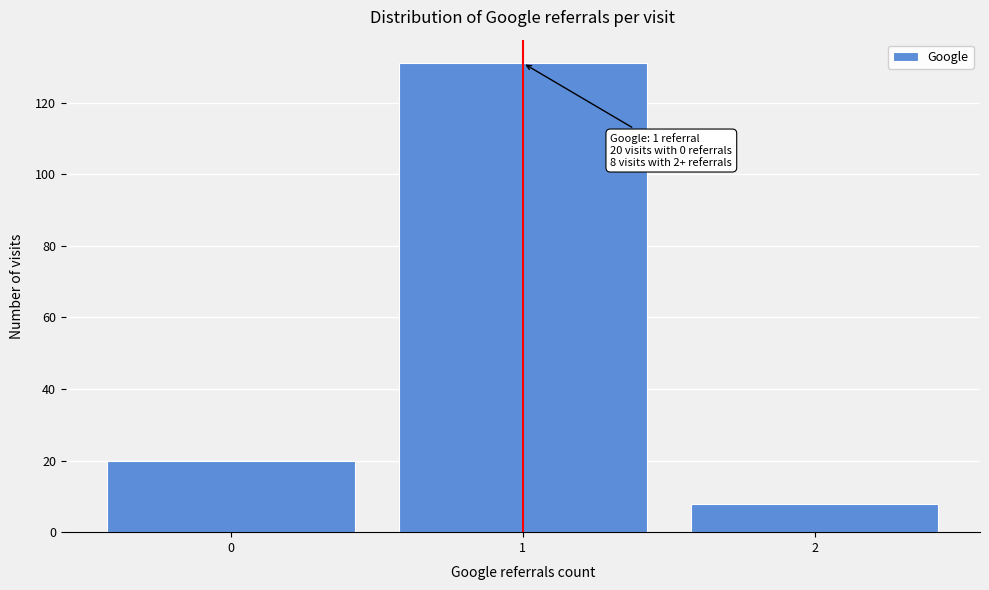

Which range on the x-axis has the tallest bar?

0.5 to 1.5